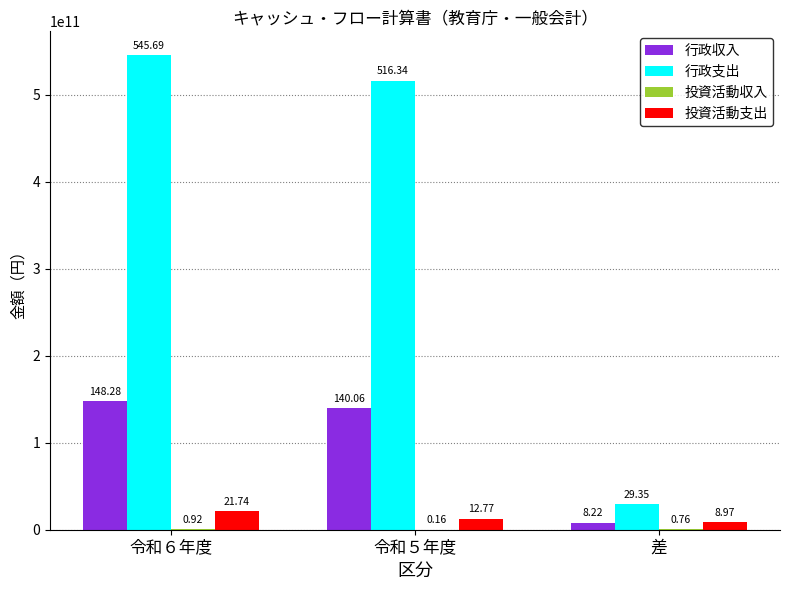

True or false: 行政支出 has a value of 516336762070 at 令和５年度.

True